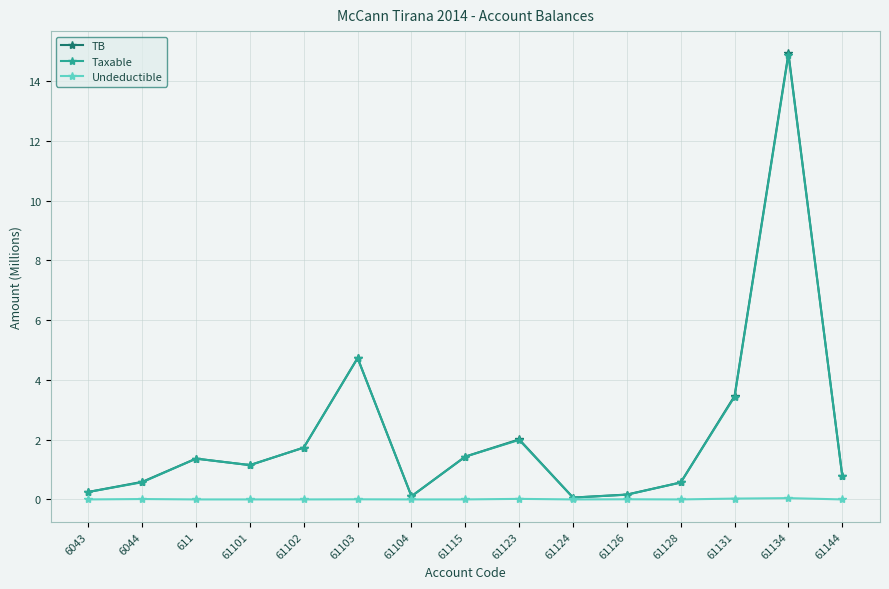

What is the sum of the TB values at 61134 and 61102?

16.7